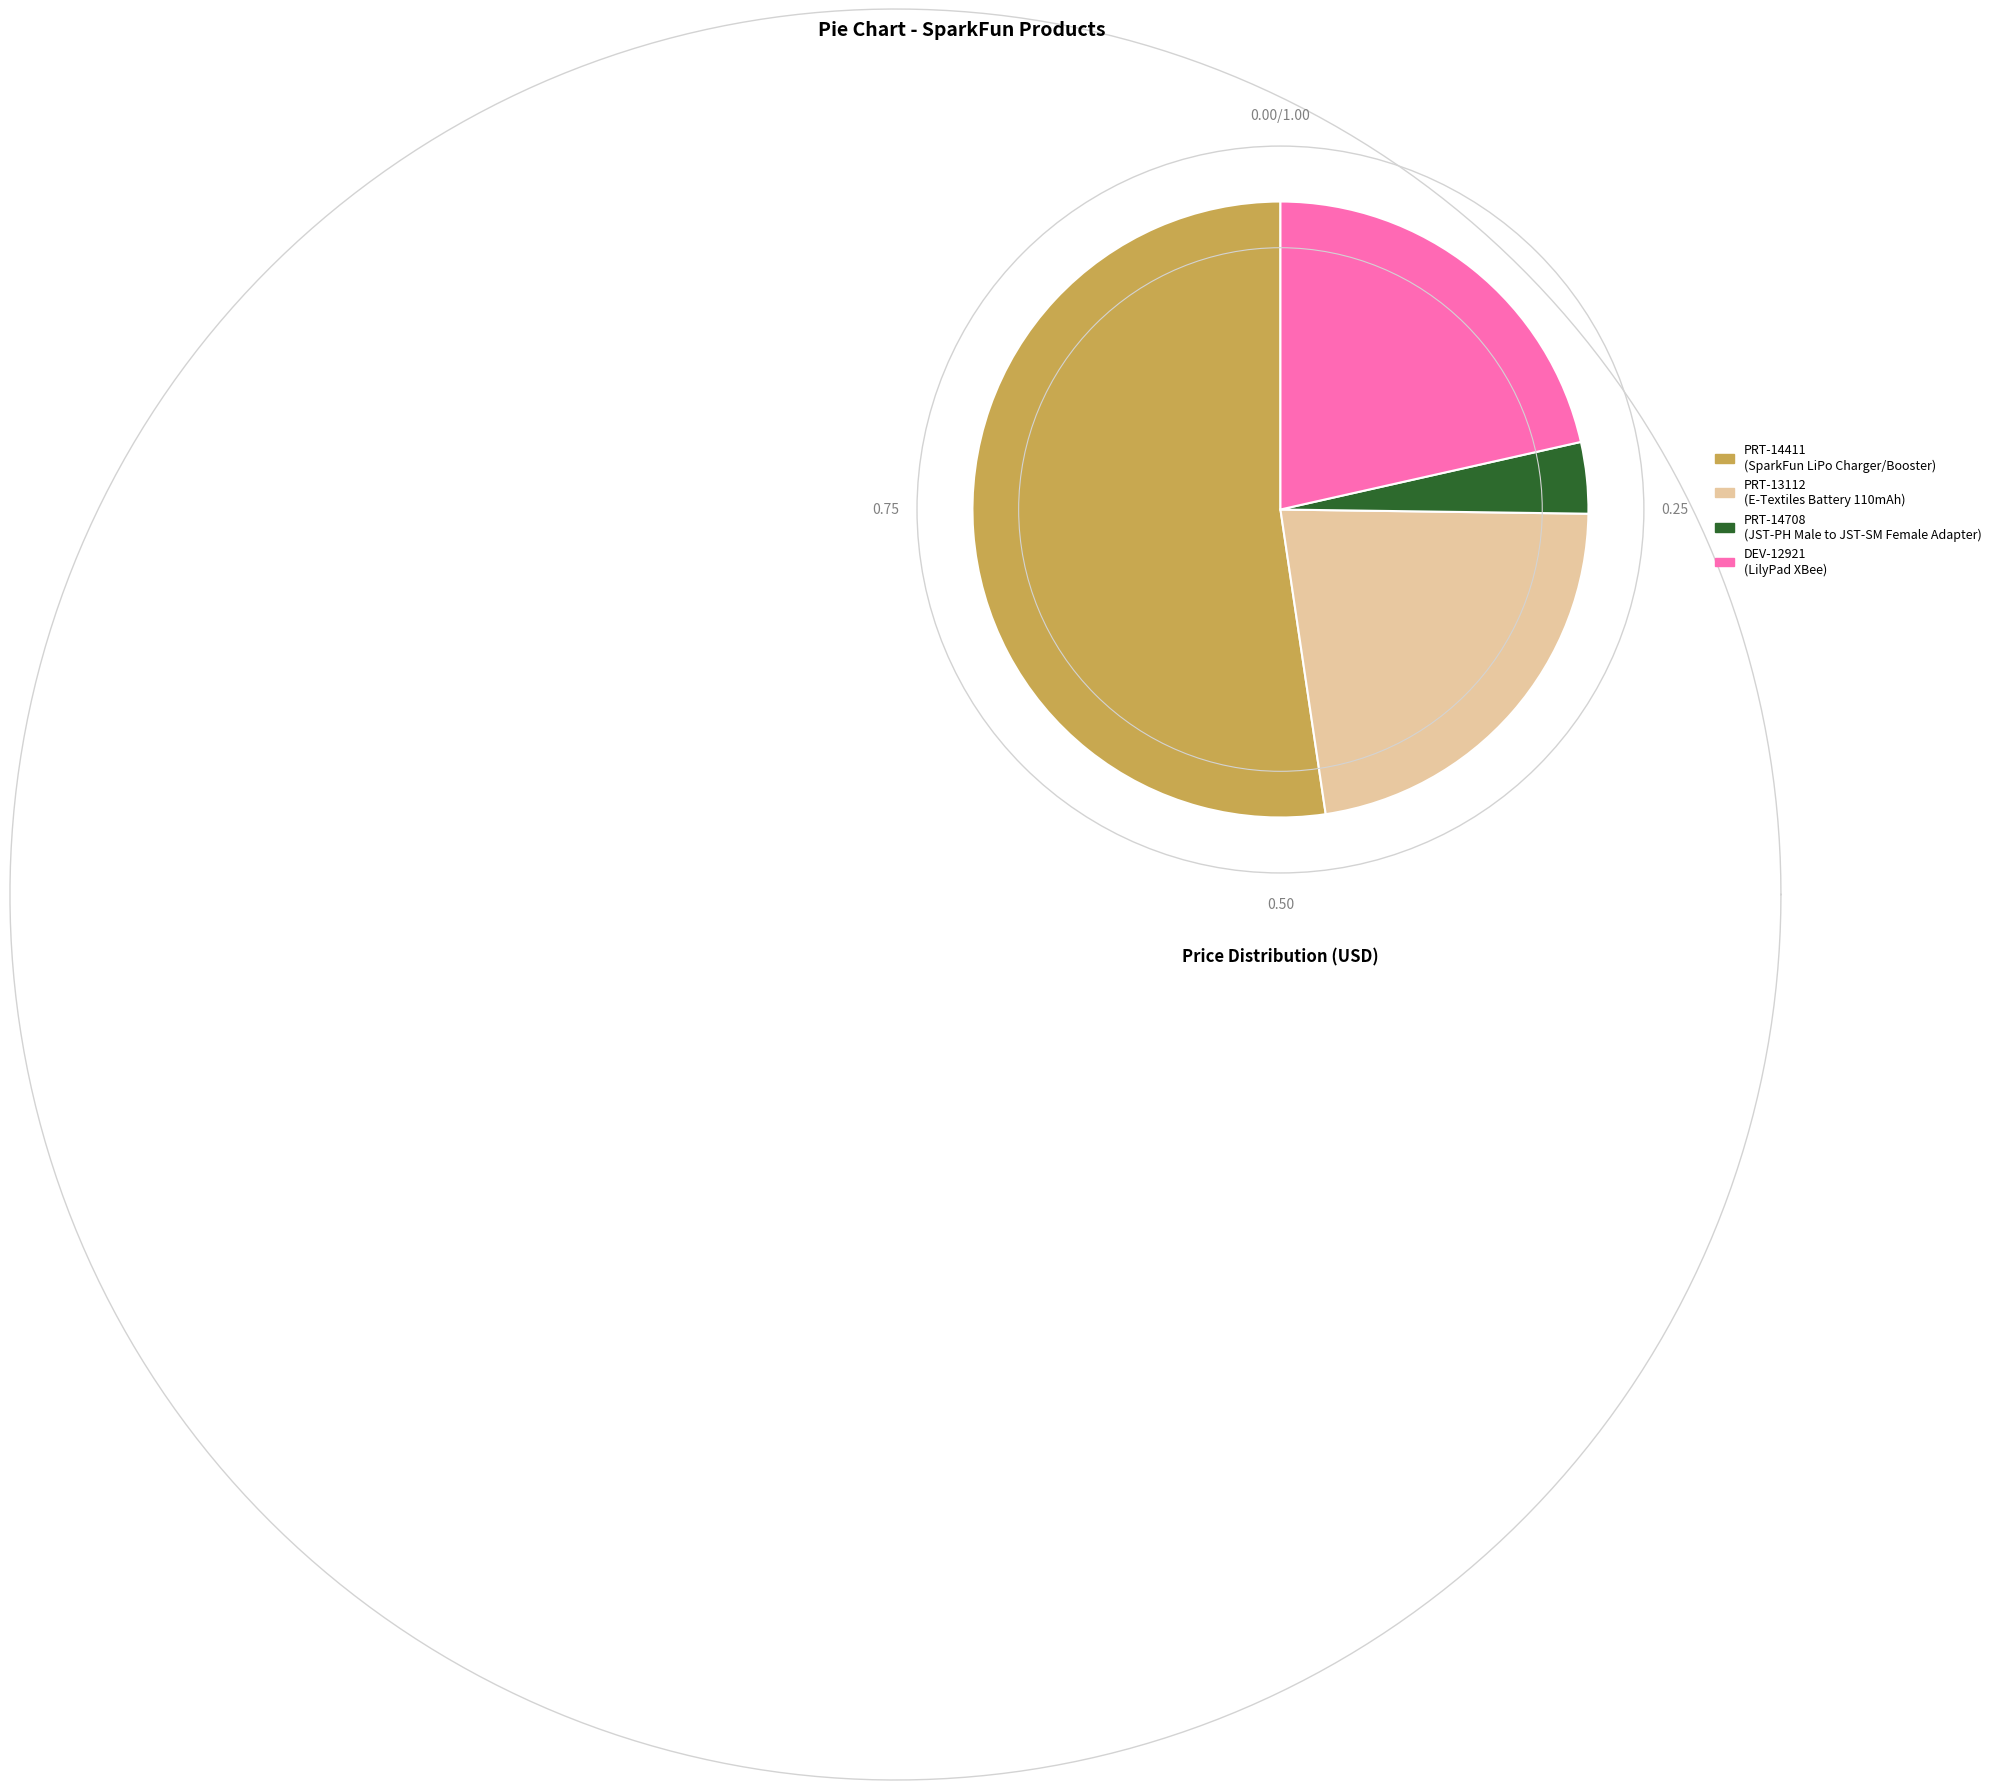

Rank the categories by value from highest to lowest.

PRT-14411, PRT-13112, DEV-12921, PRT-14708